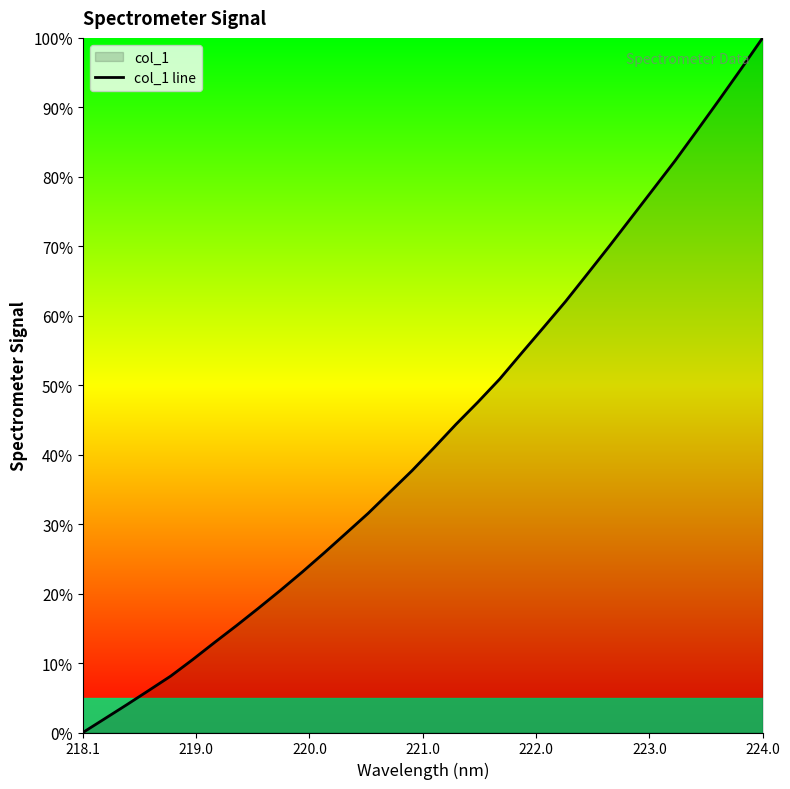

Count the number of categories in the chart.

32